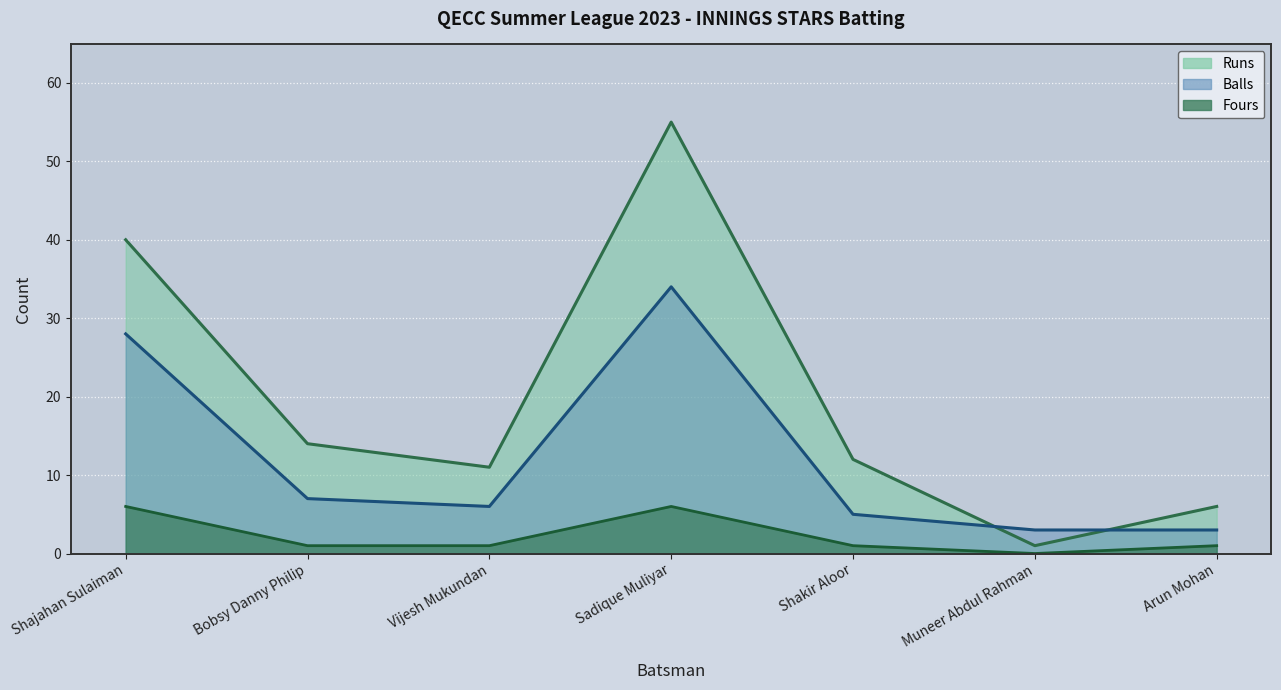

List the labels in order of Fours value, smallest first.

Muneer Abdul Rahman, Bobsy Danny Philip, Vijesh Mukundan, Shakir Aloor, Arun Mohan, Shajahan Sulaiman, Sadique Muliyar